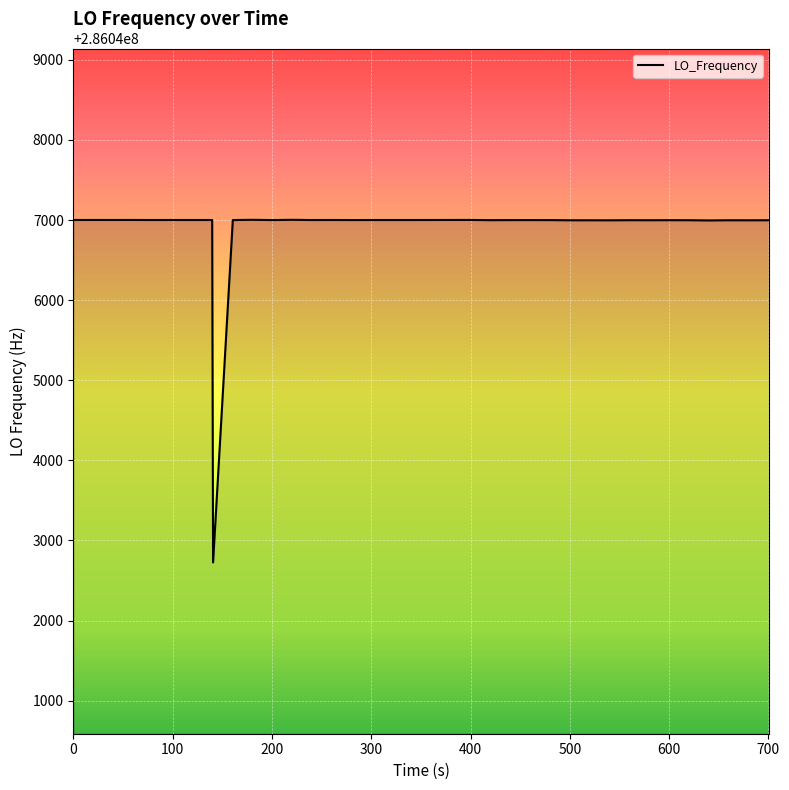

Count the number of categories in the chart.

40